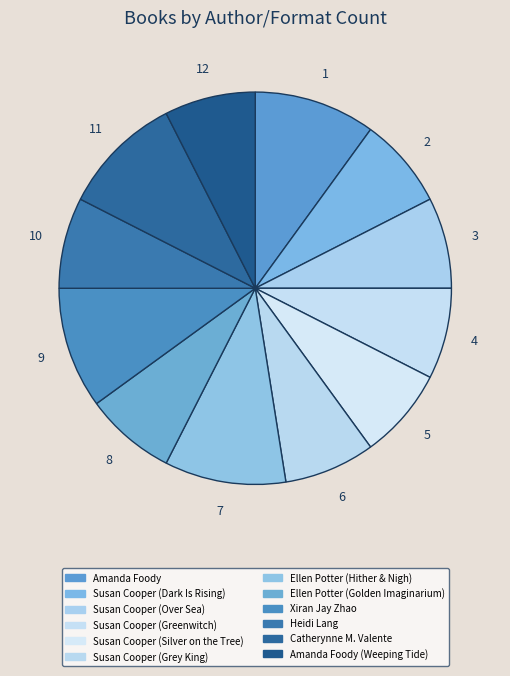

Which slice is the largest?

Amanda Foody